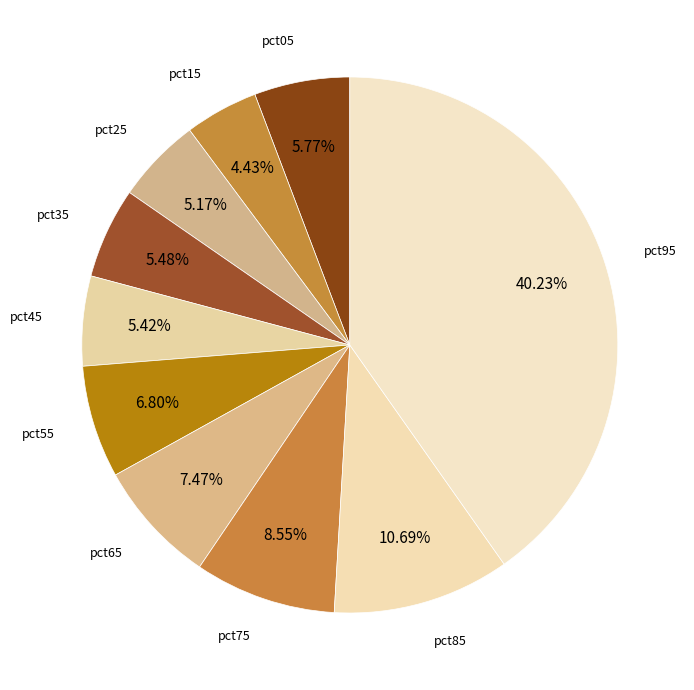

How many segments does this pie chart have?

10